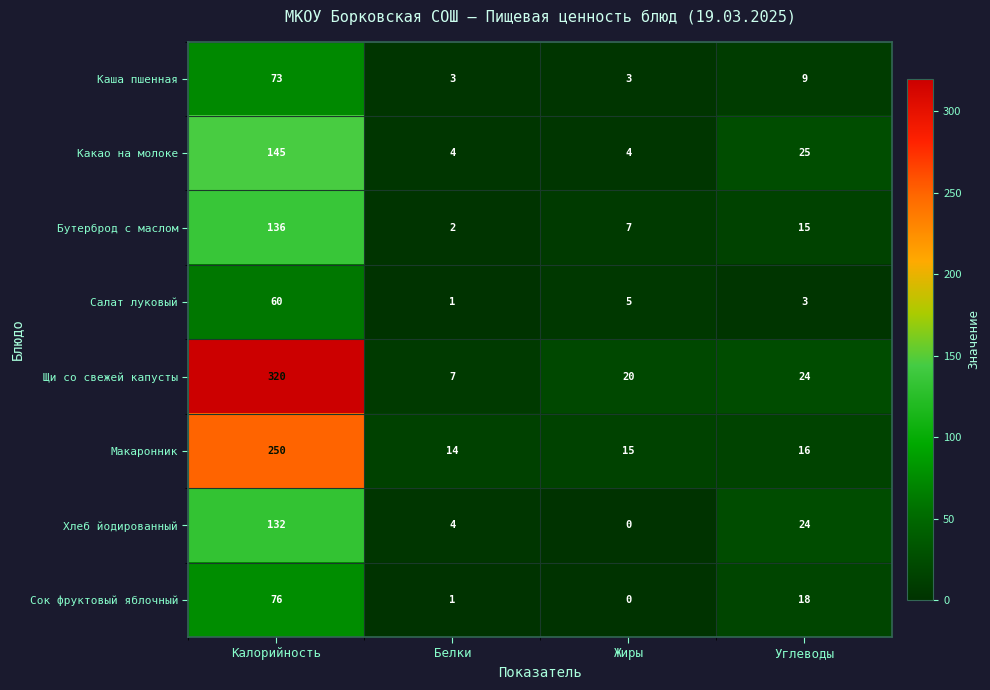

The value of Каша пшенная at Калорийность is 73. True or false?

True